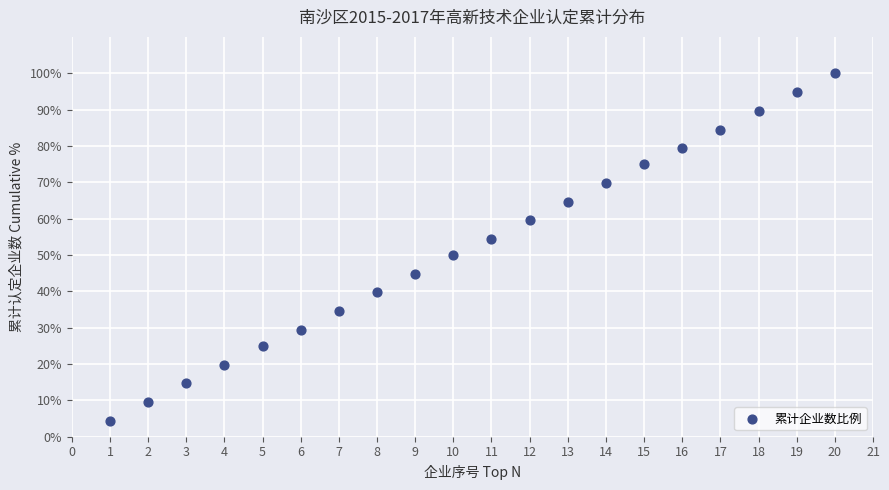

What is the range of Y values (max minus min)?

95.7